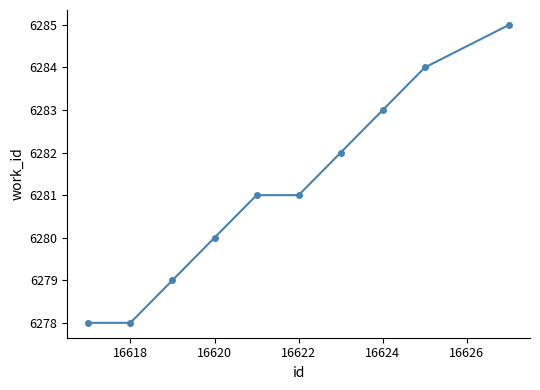

What is the value of the 8th point from the left?

6283